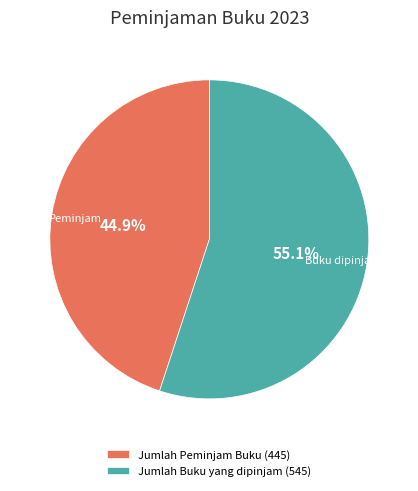

Which category has the smallest portion of the pie?

Jumlah Peminjam Buku